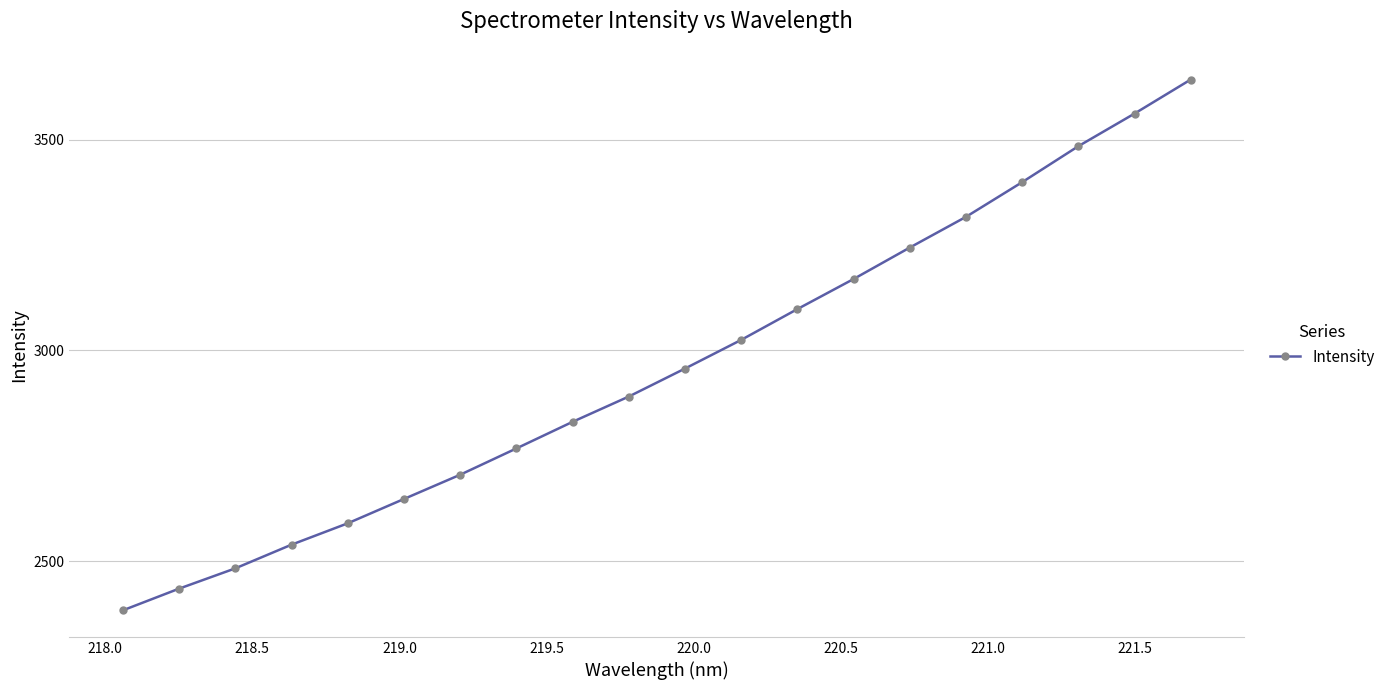

True or false: there are more than 0 points higher than both neighbors.

False